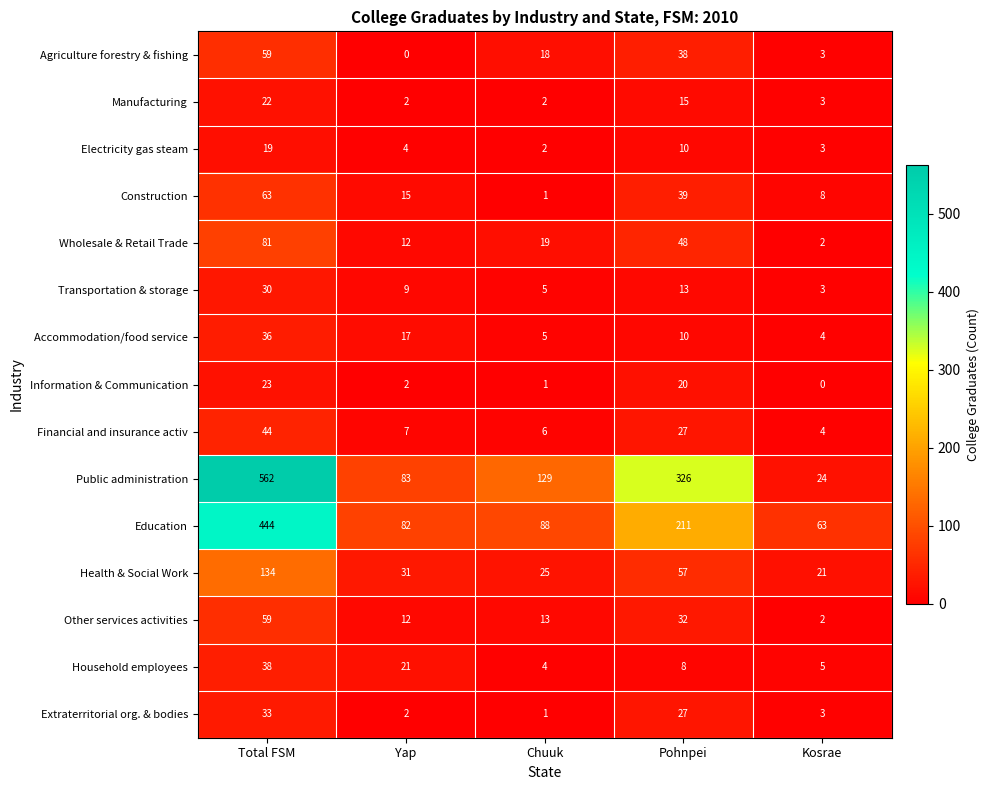

True or false: Wholesale & Retail Trade has a value of 15 at Pohnpei.

False